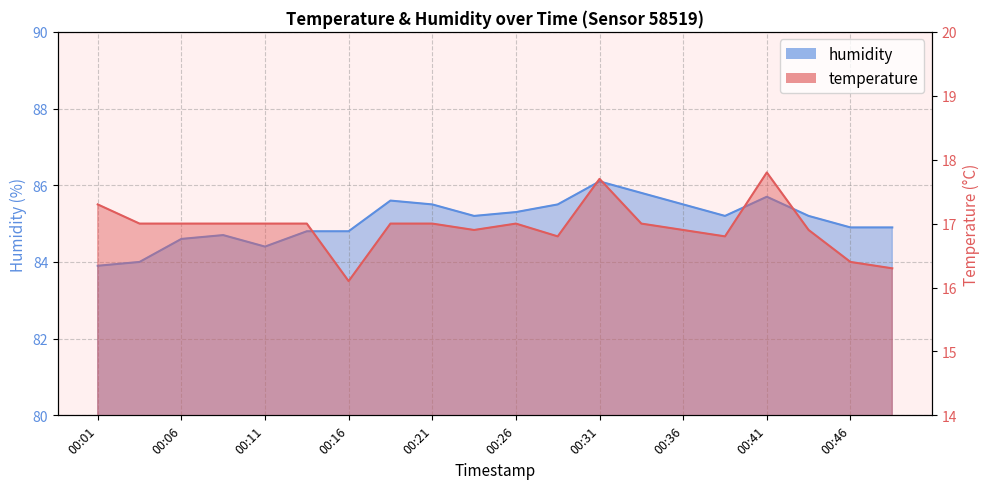

Where does the temperature series first go above 17?

00:01